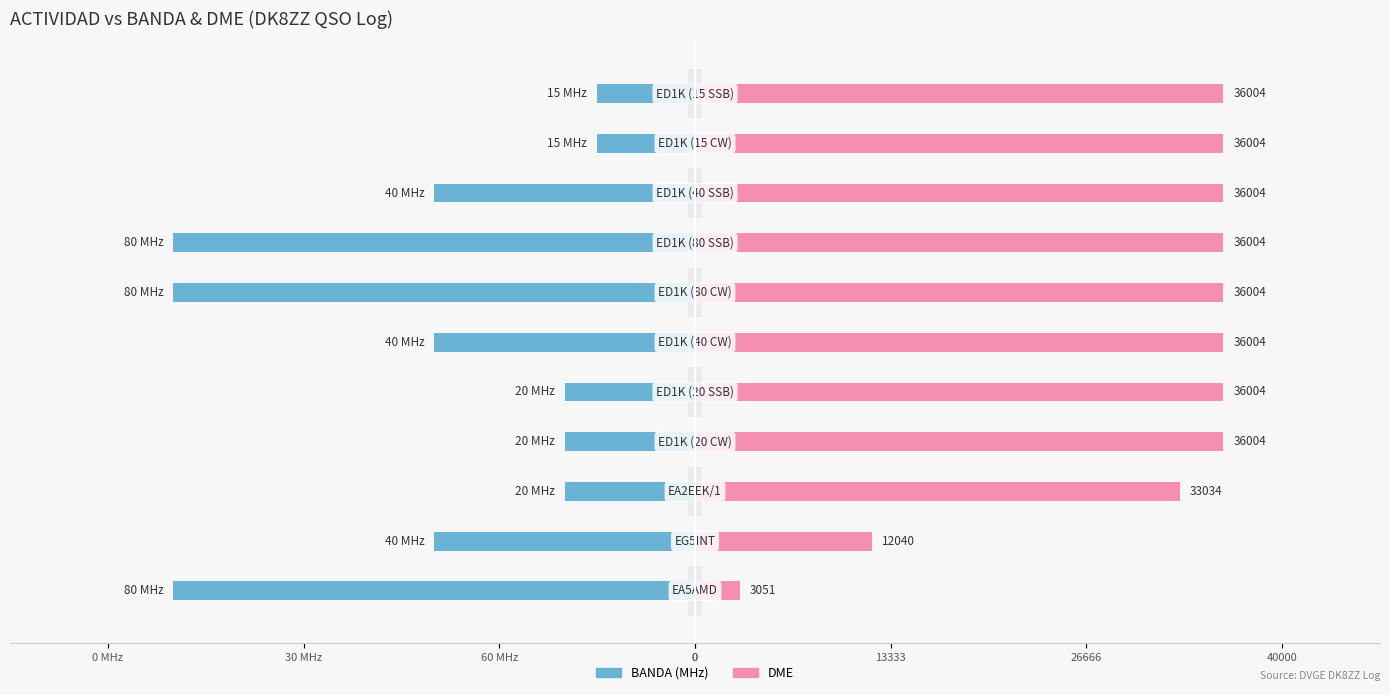

Count the number of data series in this chart.

2